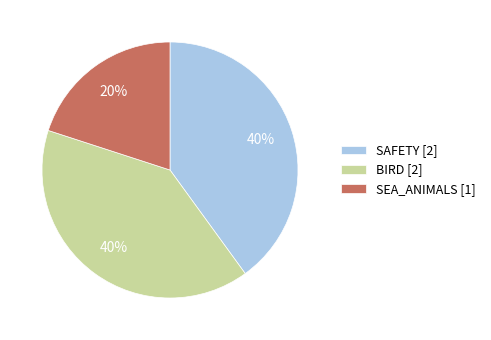

How many segments does this pie chart have?

3